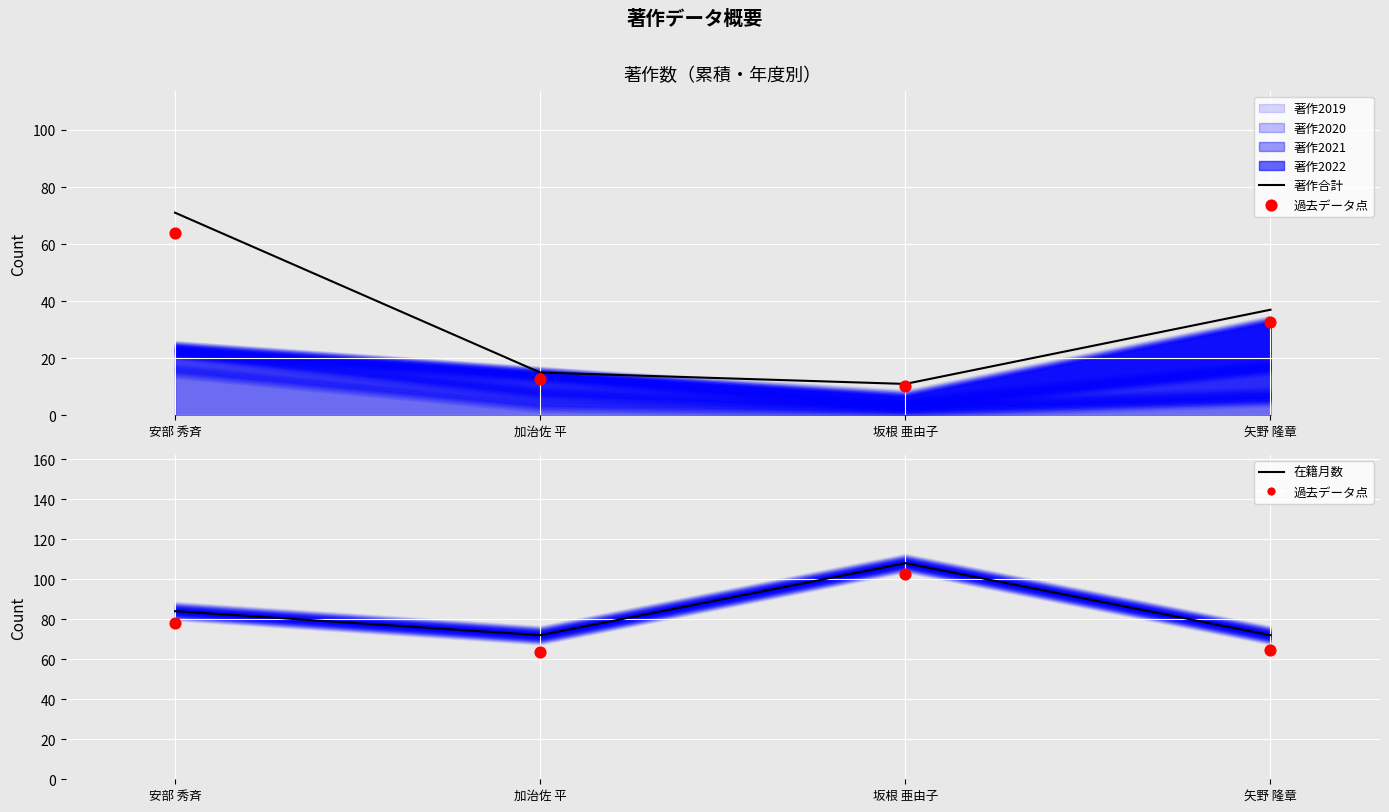

Which series reaches the maximum Y coordinate?

在籍月数